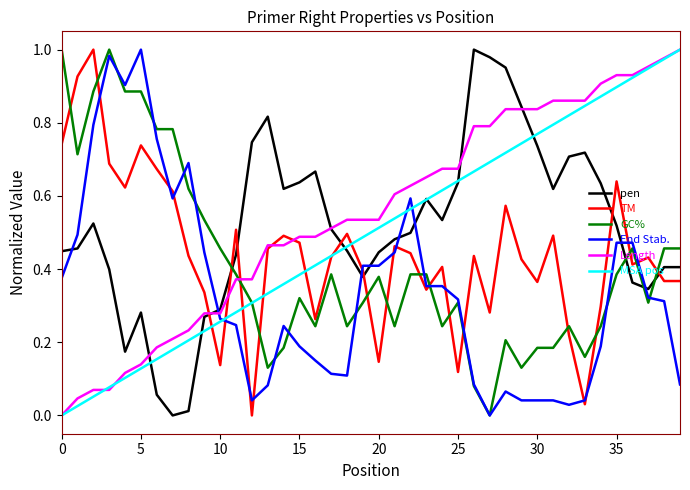

True or false: End Stab. and pen cross at least once.

True